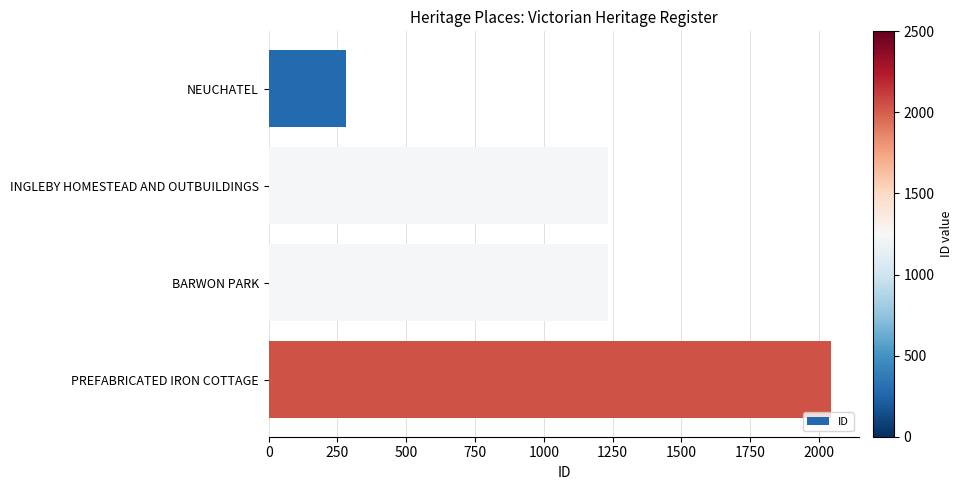

What is the sum of the values at BARWON PARK and PREFABRICATED IRON COTTAGE?

3278